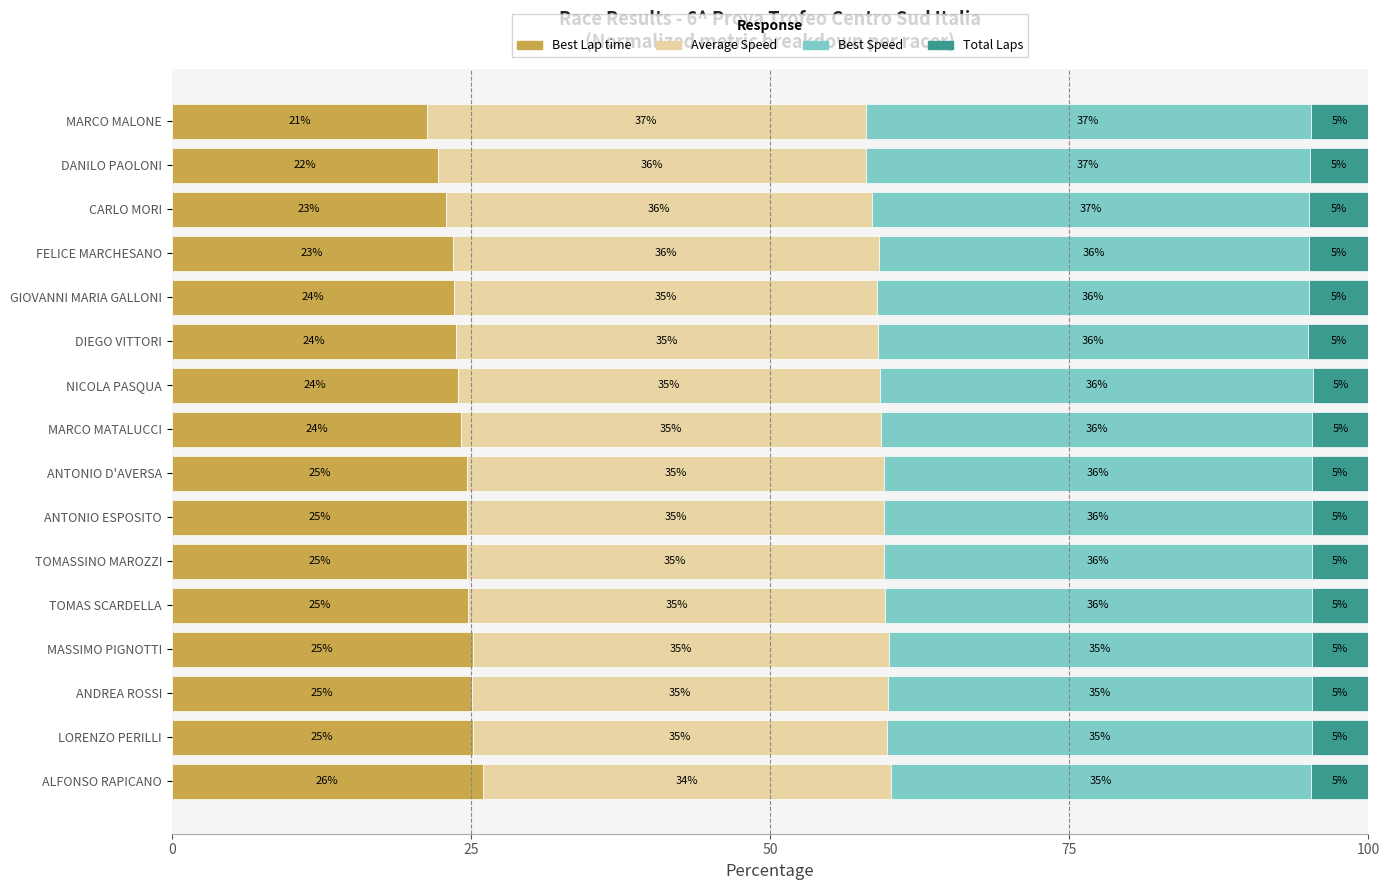

The value of Best Lap time at LORENZO PERILLI is 25.1. True or false?

True